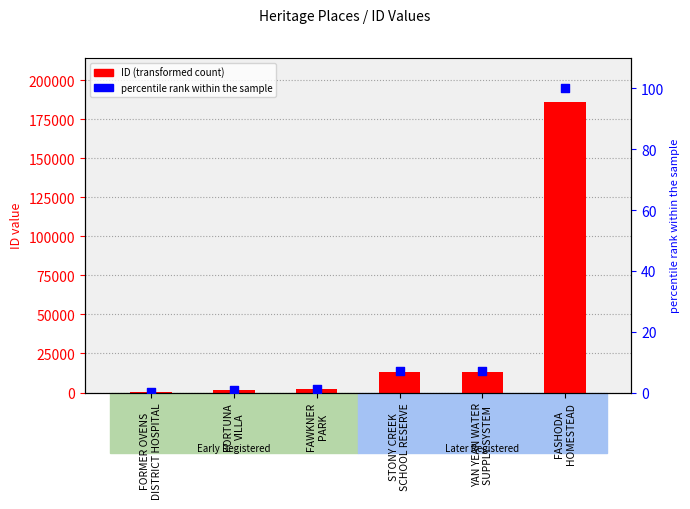

Is the value of ID (transformed count) at FORMER OVENS
DISTRICT HOSPITAL greater than the value of percentile rank within the sample at STONY CREEK
SCHOOL RESERVE?

Yes